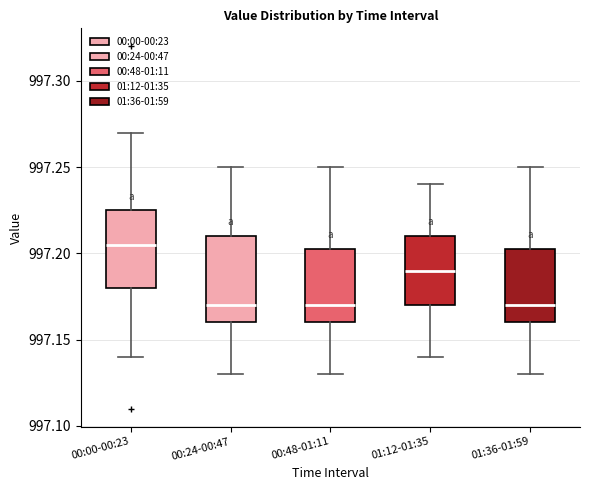

Reading left to right, transcribe this box plot: for each box, give where its median line is, the range the box spans, and where its two whiskers end, as read against the y-axis. The values are not printed on the chart, so give them approximately, as read against the axis.

00:00-00:23: median 997.205, box 997.180 to 997.225, whiskers 997.140 to 997.270
00:24-00:47: median 997.170, box 997.160 to 997.210, whiskers 997.130 to 997.250
00:48-01:11: median 997.170, box 997.160 to 997.205, whiskers 997.130 to 997.250
01:12-01:35: median 997.190, box 997.170 to 997.210, whiskers 997.140 to 997.240
01:36-01:59: median 997.170, box 997.160 to 997.205, whiskers 997.130 to 997.250